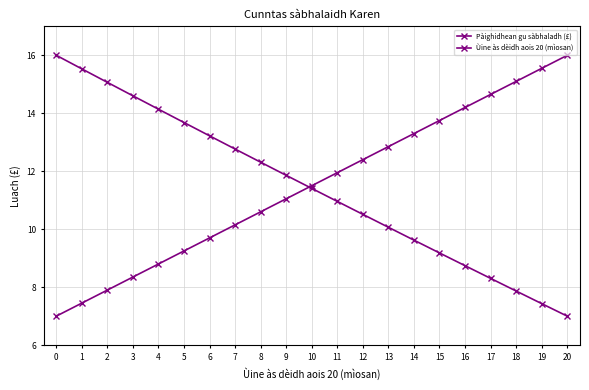

True or false: Ùine às dèidh aois 20 (mìosan) has more than 1 interior local peaks.

False